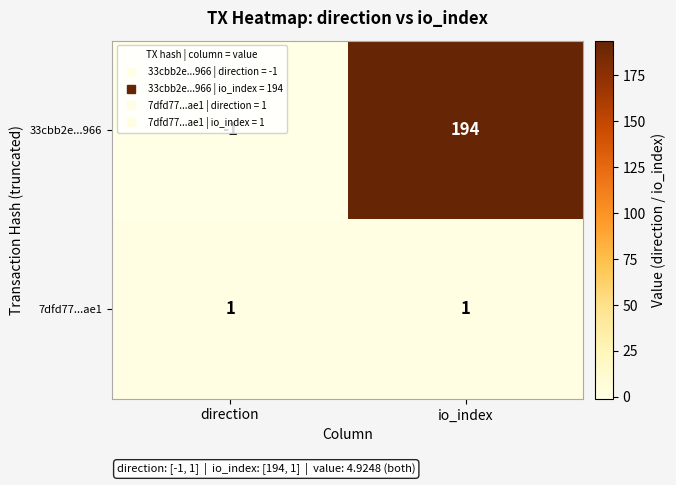

Which series changed the most between direction and io_index?

33cbb2e...966